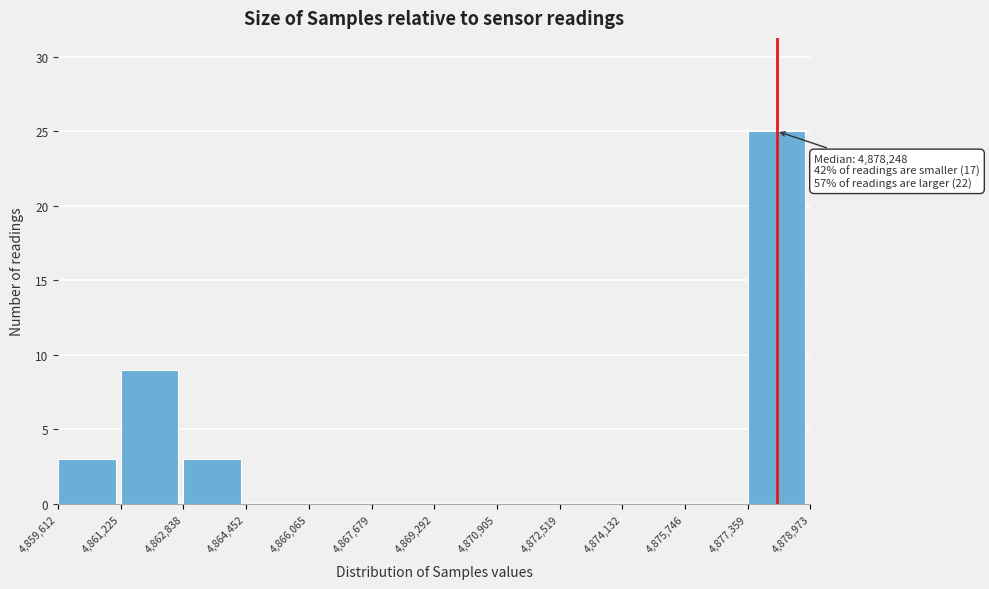

Which range on the x-axis has the tallest bar?

4,877,359 to 4,878,973